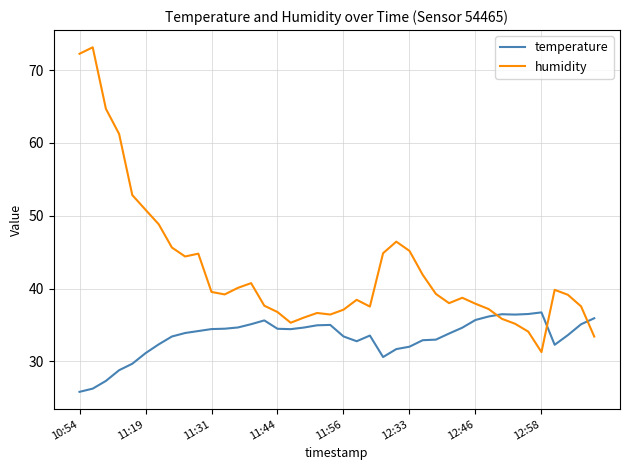

Which series has the largest range (max minus min)?

humidity